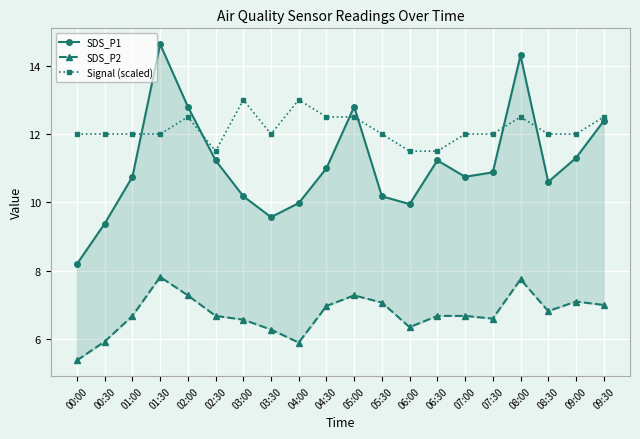

How many values in the SDS_P1 series are below 10?

5